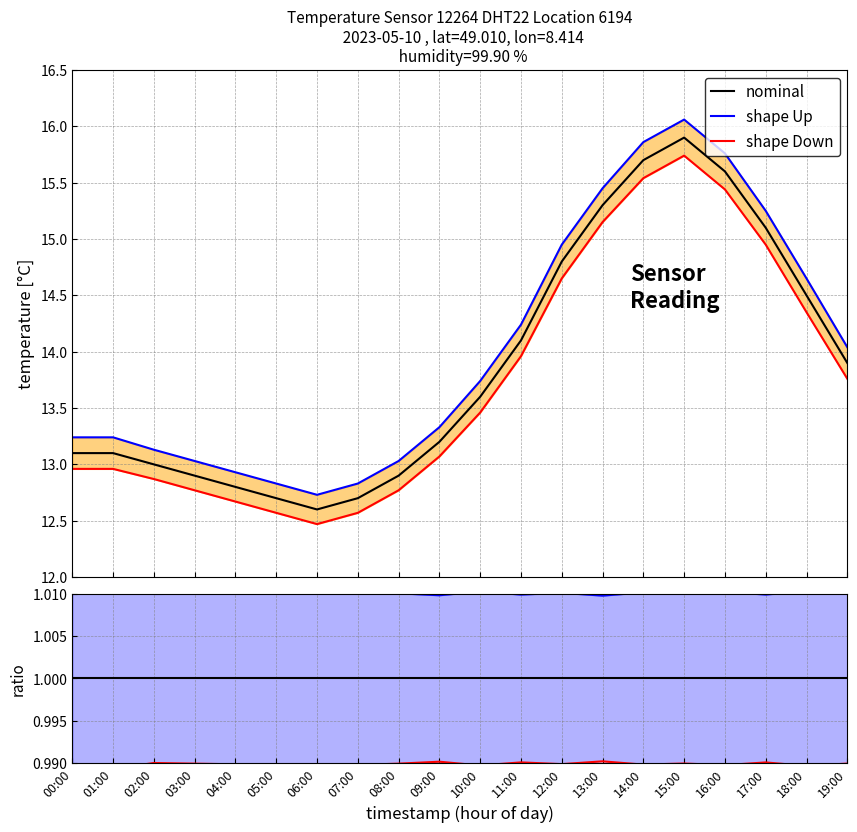

Does the chart display data point markers on the line(s)?

No